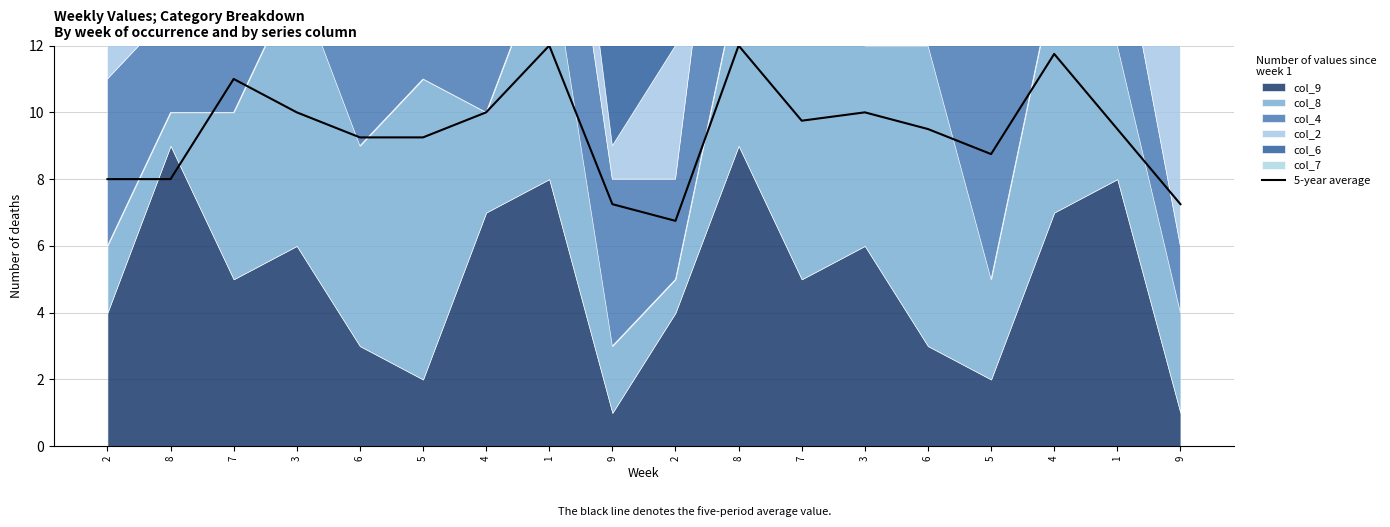

Where does the data first go above 9?

7